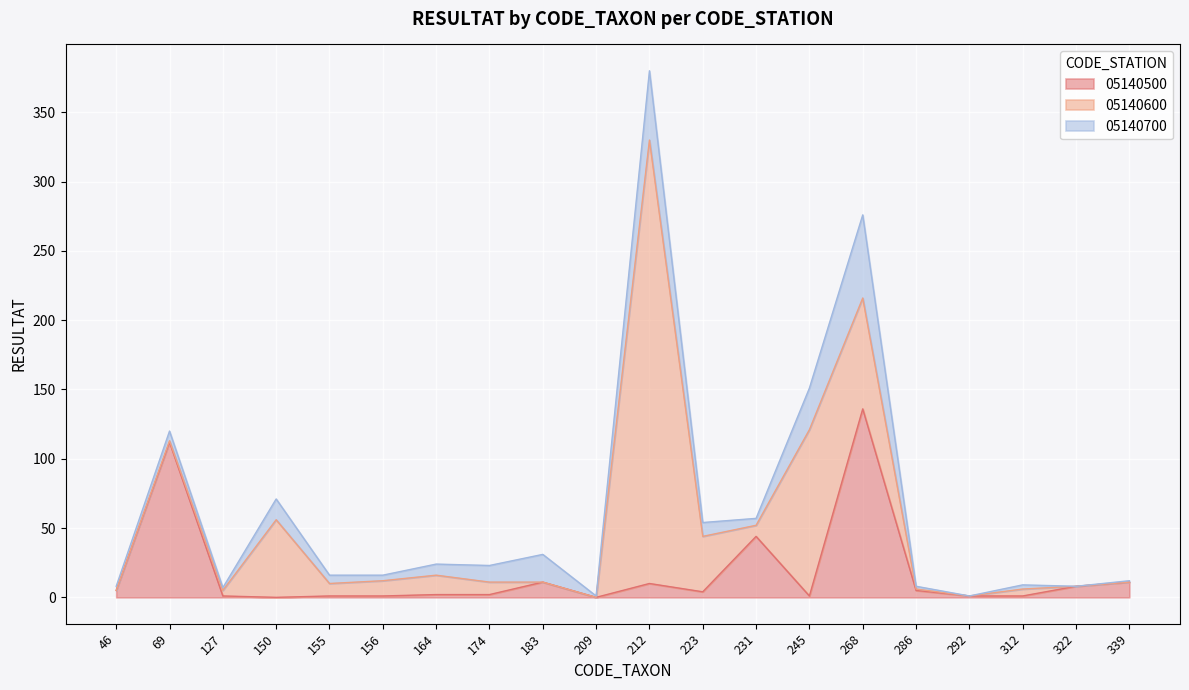

What is the sum of all 05140500 values?

356